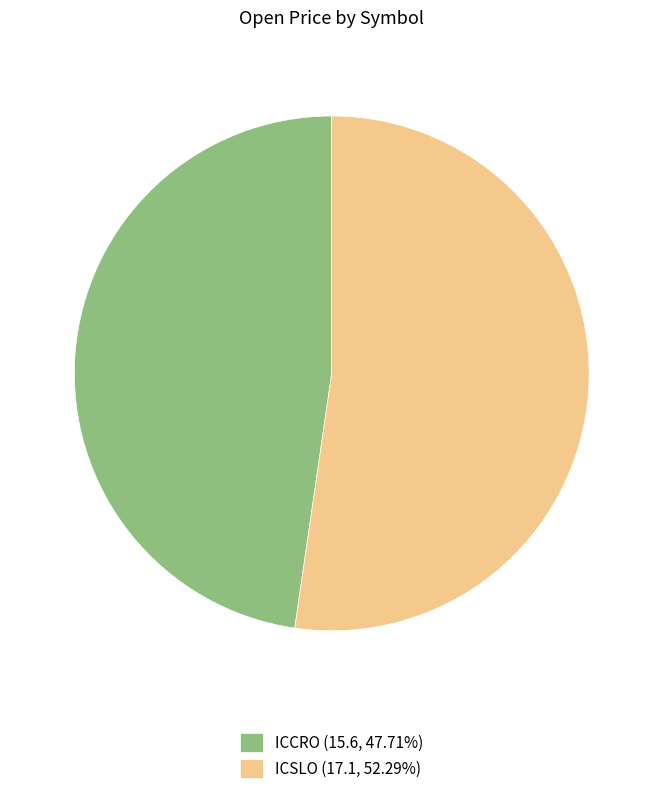

Count the number of slices in the pie.

2